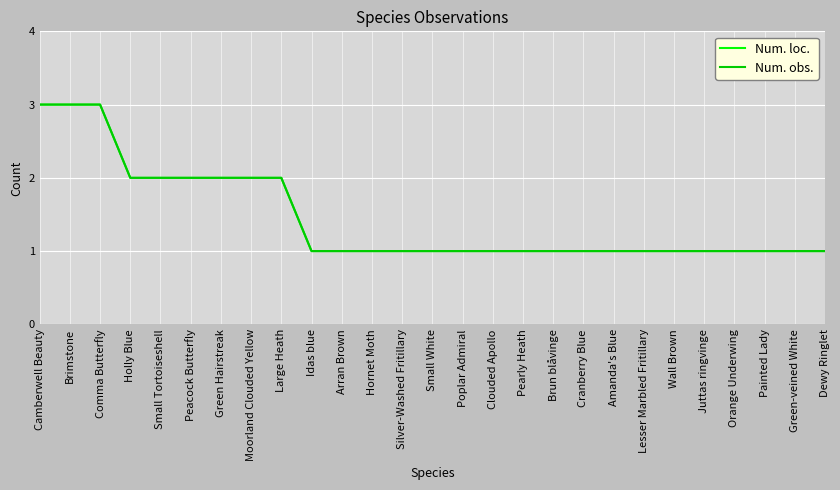

Reading left to right, list all the values displayed in this chart.

Num. loc.: 3	3	3	2	2	2	2	2	2	1	1	1	1	1	1	1	1	1	1	1	1	1	1	1	1	1	1
Num. obs.: 3	3	3	2	2	2	2	2	2	1	1	1	1	1	1	1	1	1	1	1	1	1	1	1	1	1	1